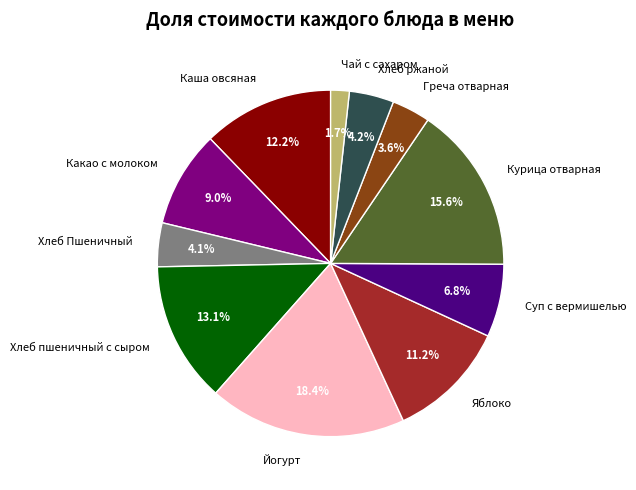

To the nearest percent, what is the difference between the Яблоко and Курица отварная slice percentages?

4%